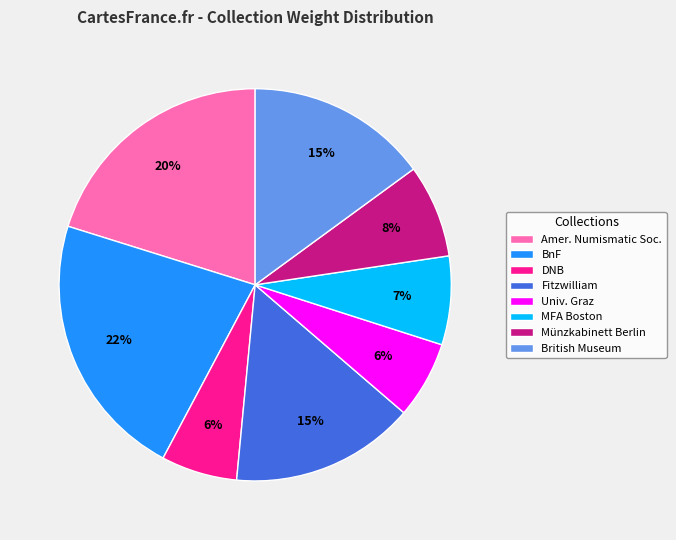

Is it true that Univ. Graz is 6% of the pie?

True